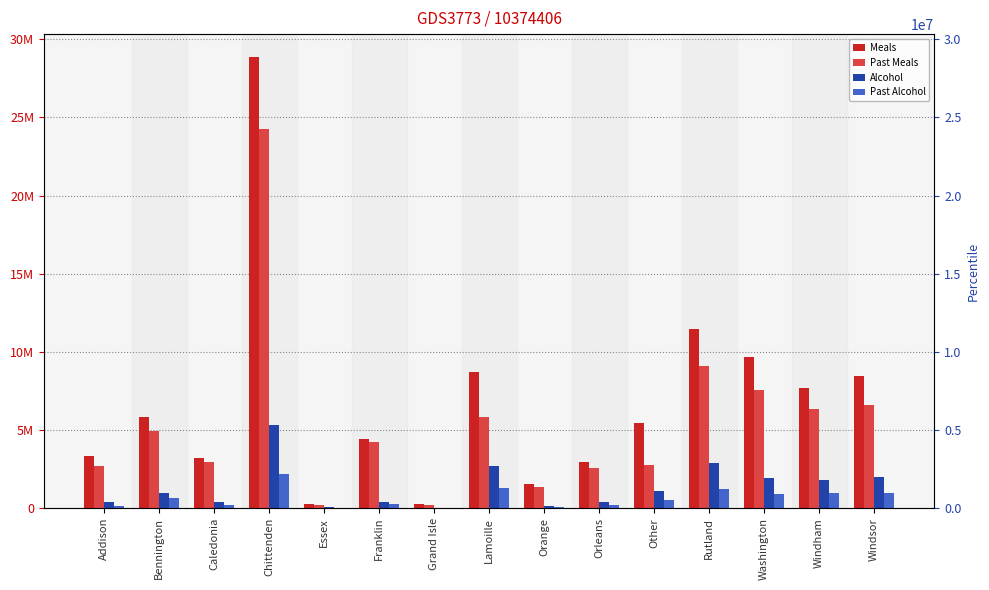

Where does the Past Alcohol series first go above 510860?

Bennington